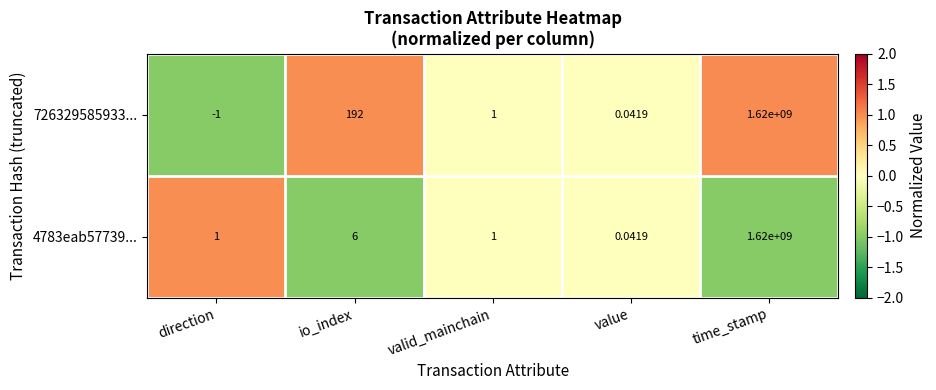

What is the maximum value shown in the chart?

1620000000.0